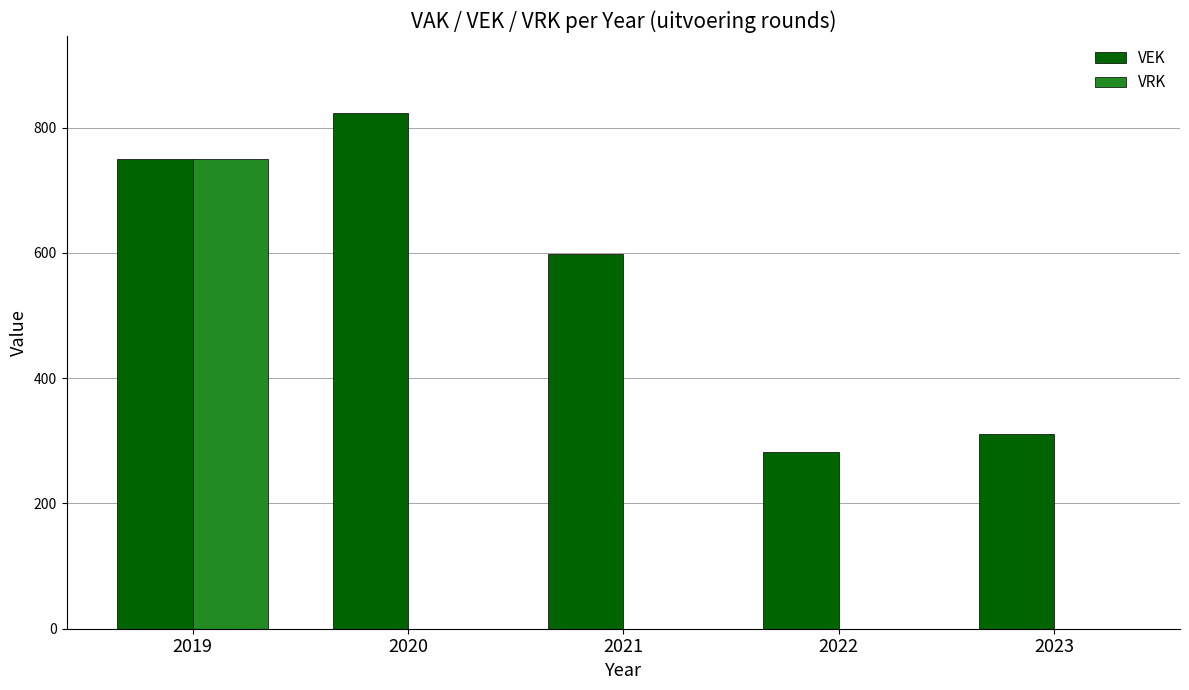

What is the sum of the VEK values at 2022 and 2019?

1032